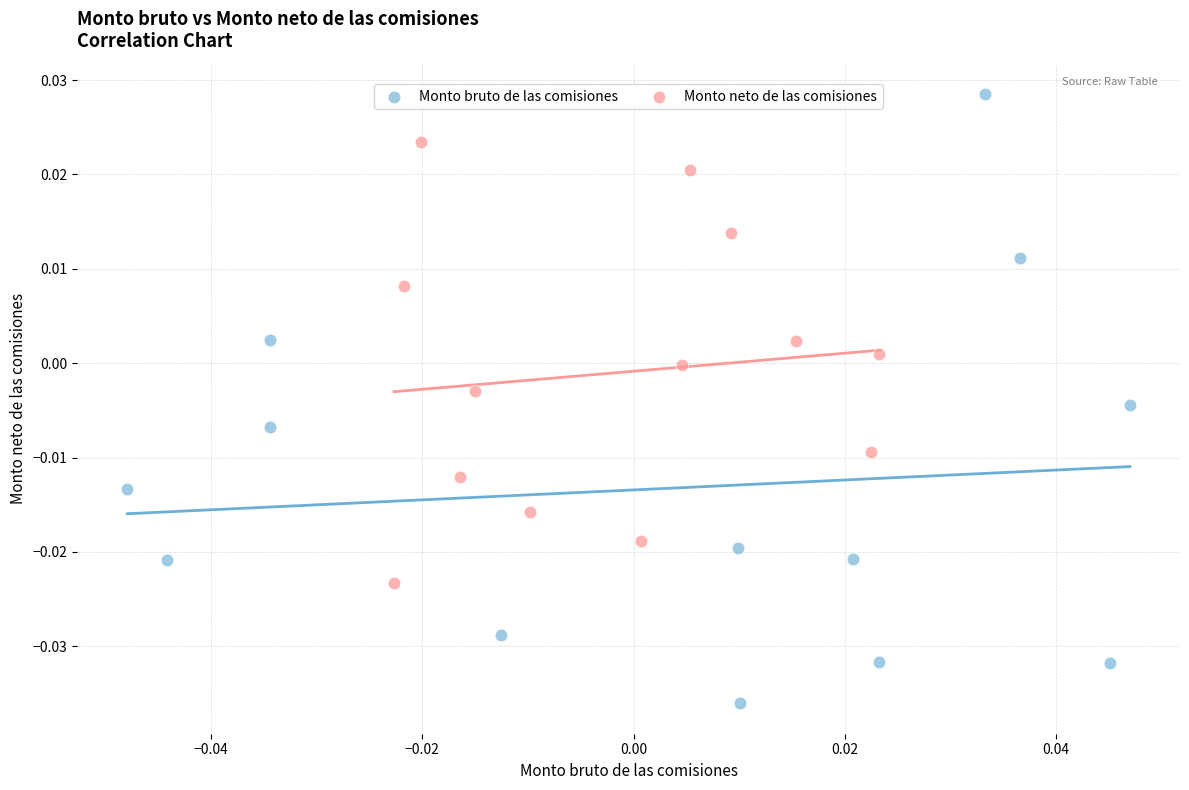

Which series reaches the maximum Y coordinate?

Monto bruto de las comisiones